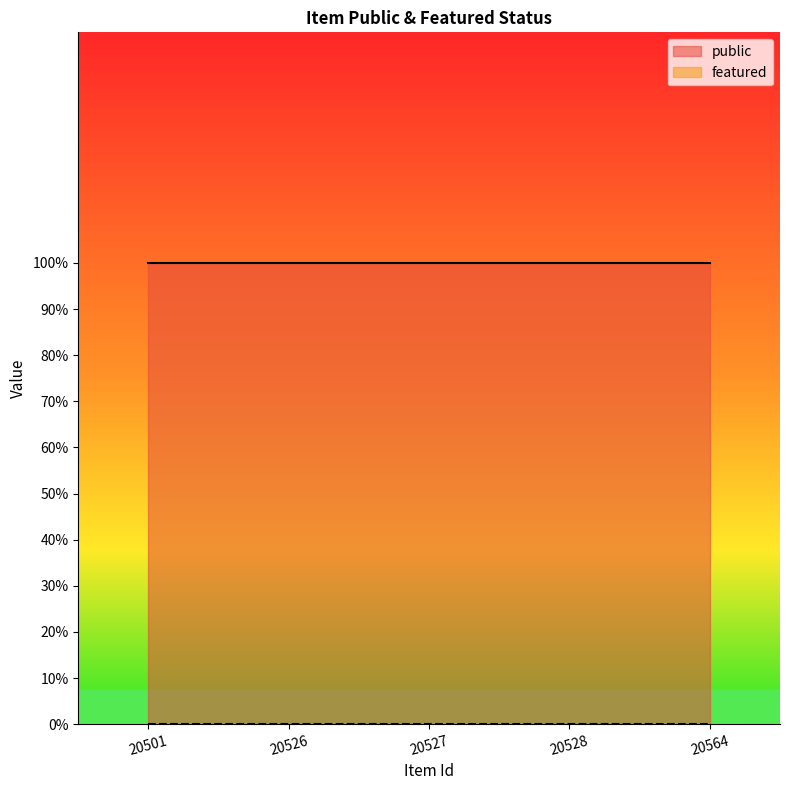

Which series changed the most between 20527 and 20564?

public